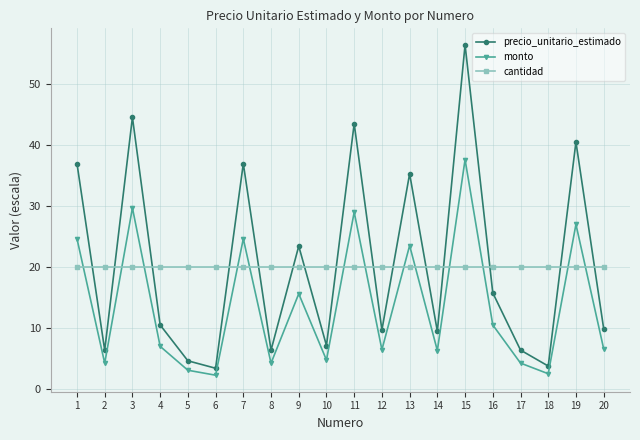

The cantidad series shows 20.0 at 20. True or false?

True